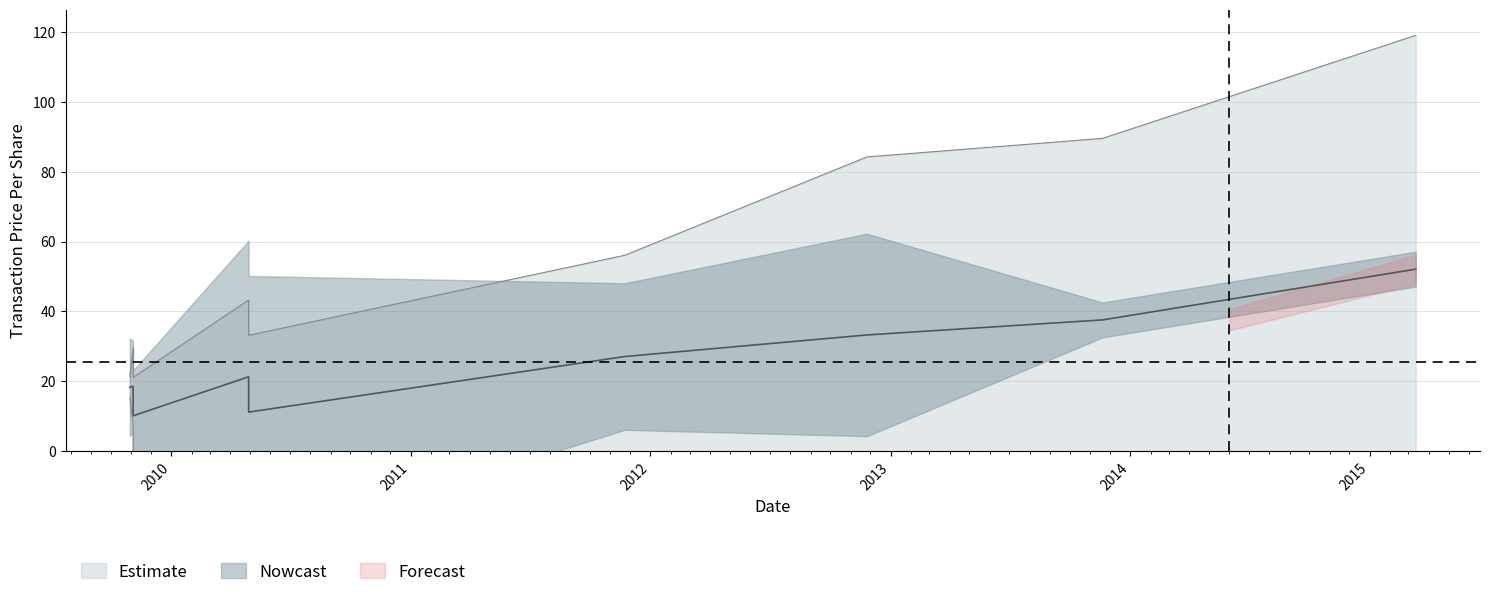

What is the minimum value shown in the chart?

10.1